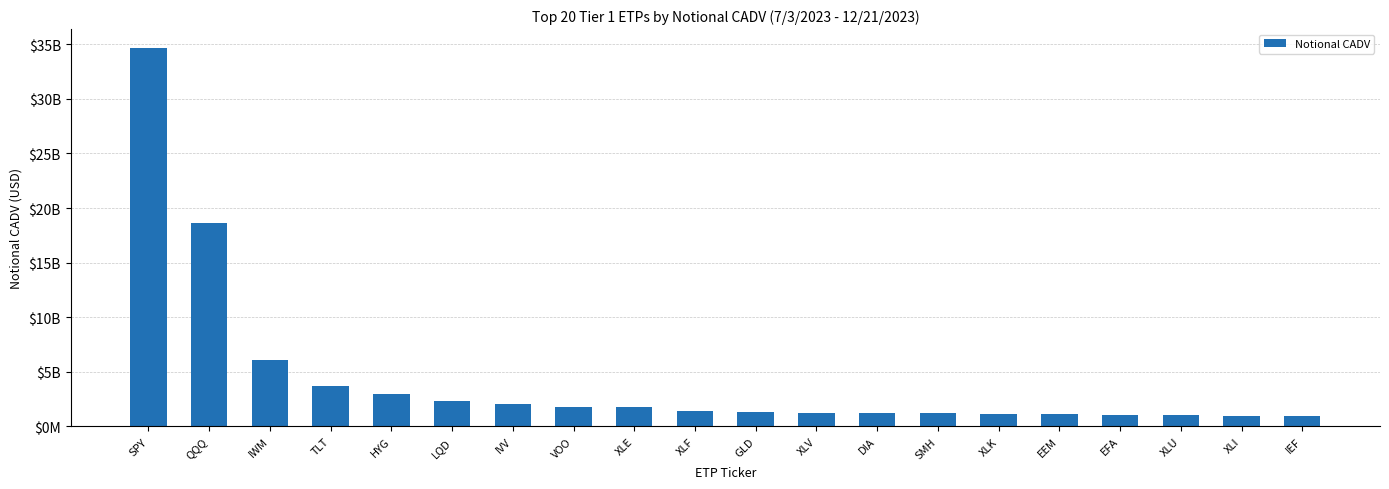

Reading right to left, extract all data points from this chart.

953322336.1	994740037.4	1063417238.4	1078113408.4	1152553175.1	1160971825.5	1205573676.0	1219444362.1	1222728346.7	1276759728.1	1411213408.3	1751618610.1	1776812445.8	2024641596.6	2332243453.2	2995039109.0	3674215014.8	6066468497.9	18657704267.9	34663418325.4